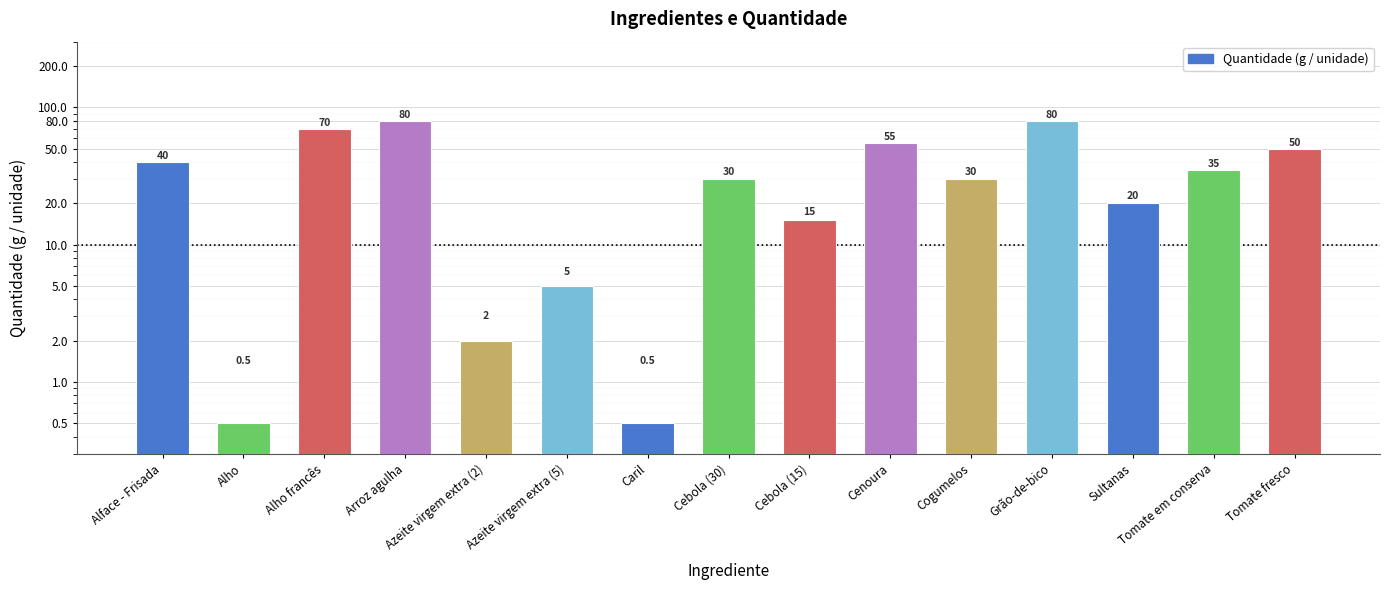

What is the difference between the maximum and minimum values?

79.5